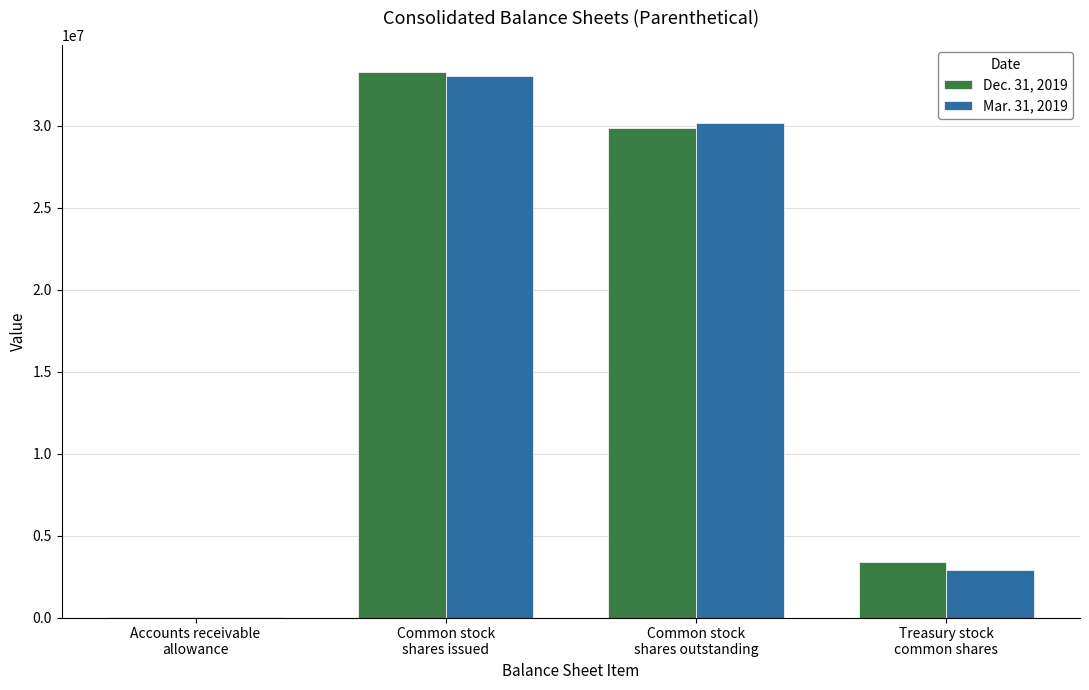

How many series are shown in this chart?

2